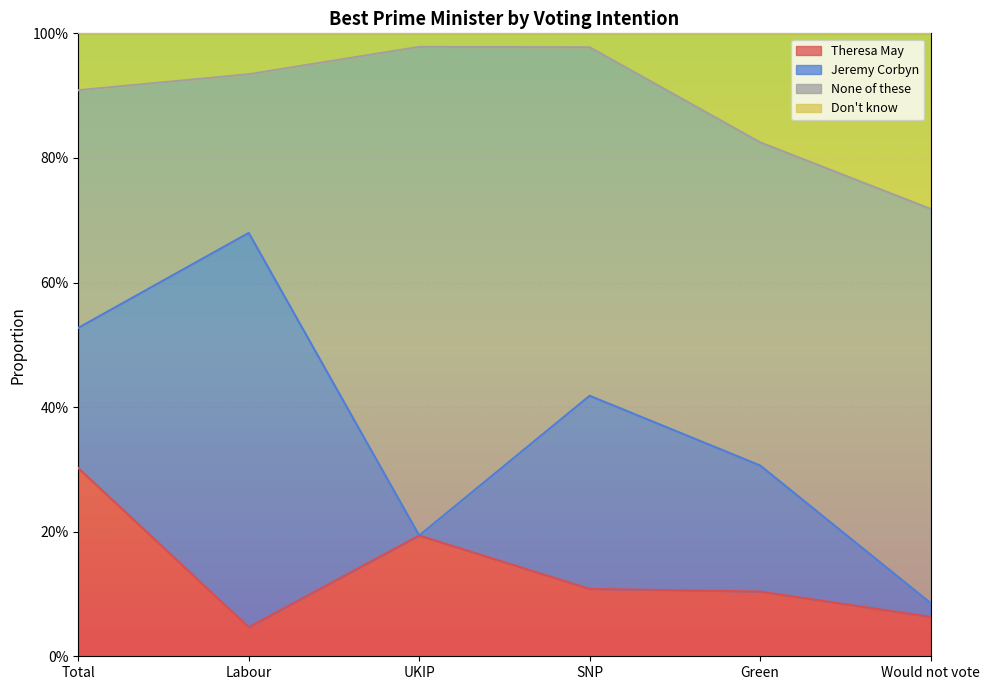

What are all the series names shown in the legend?

Theresa May, Jeremy Corbyn, None of these, Don't know